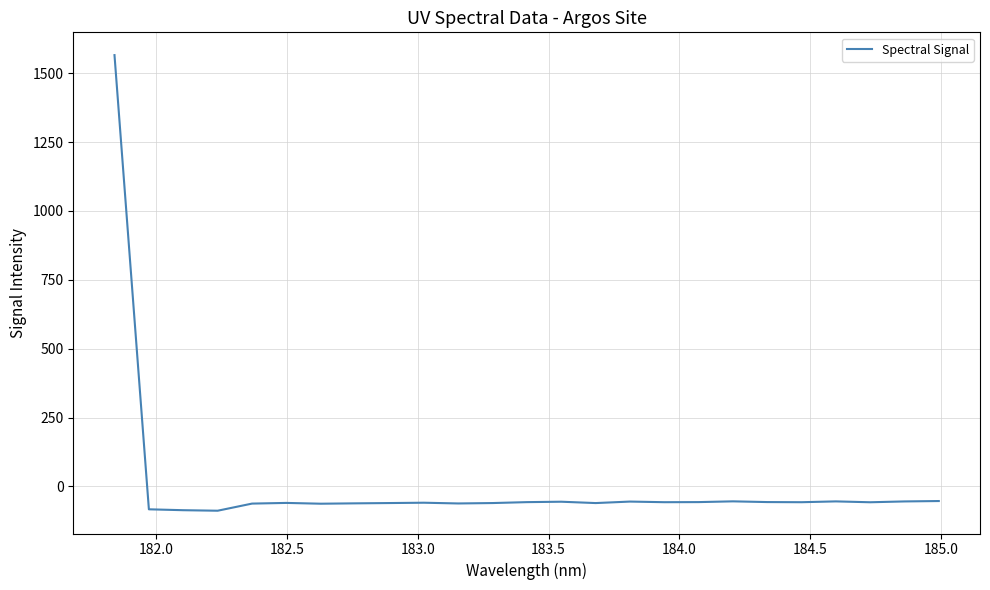

What is the greatest value displayed?

1565.9